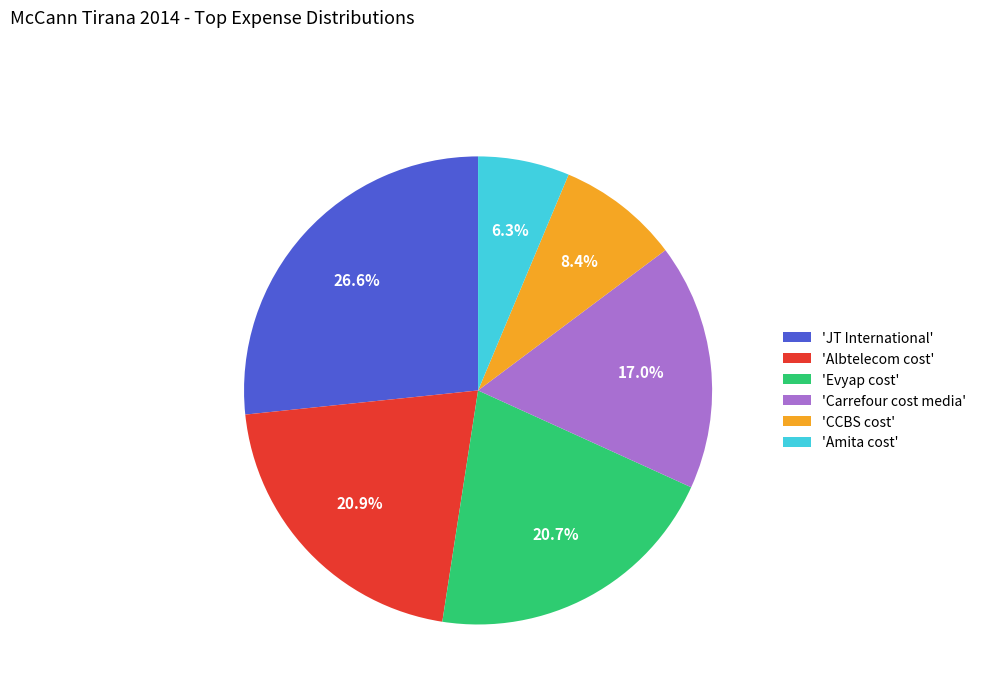

Which has a higher value, 'Evyap cost' or 'JT International'?

'JT International'